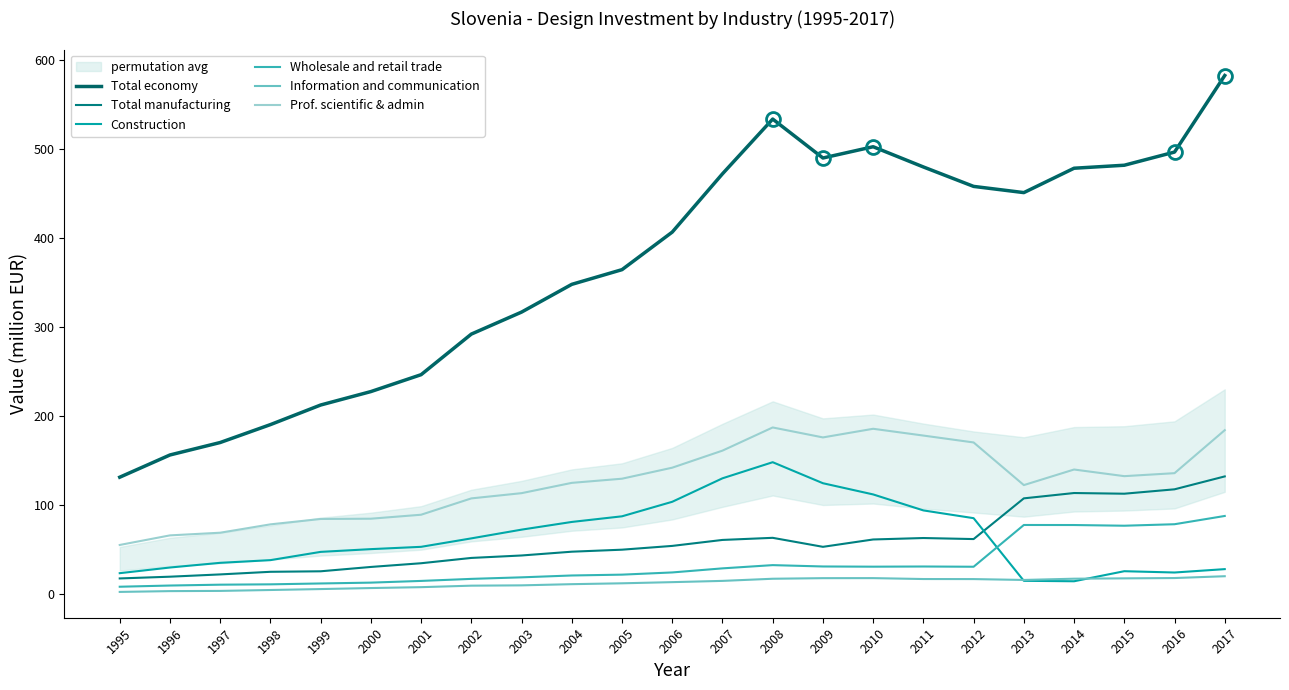

Which has a higher value, 1999 or 2003?

2003